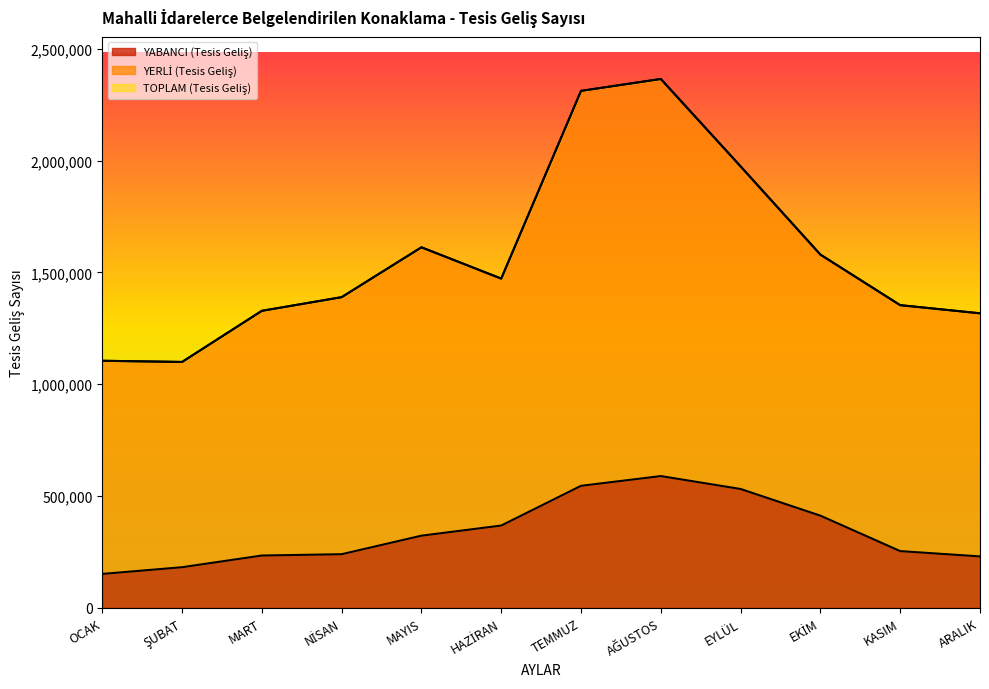

Does the chart have visible grid lines?

No